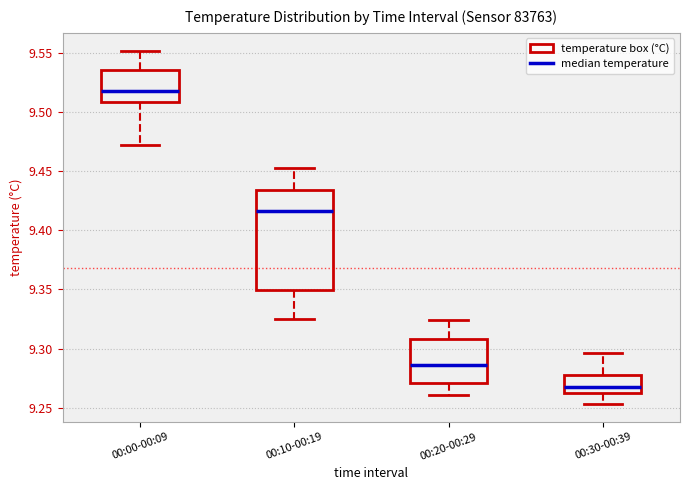

Comparing the boxes themselves (not the whiskers), which one is the tallest?

00:10-00:19